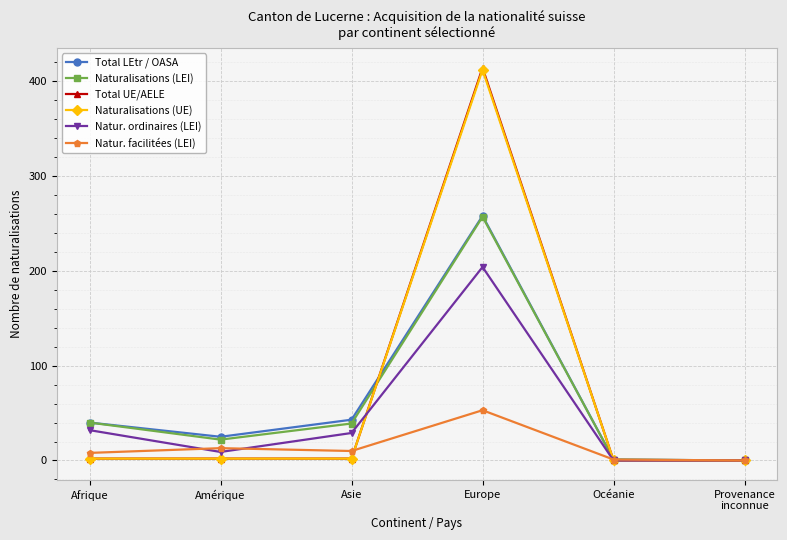

Which label corresponds to the largest value in the chart?

Europe